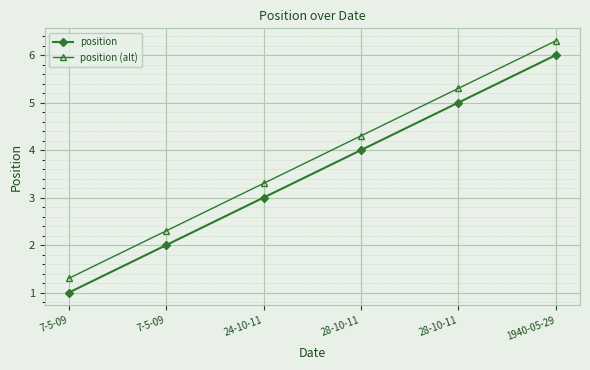

List the labels in order of position (alt) value, smallest first.

7-5-09, 7-5-09, 24-10-11, 28-10-11, 28-10-11, 1940-05-29